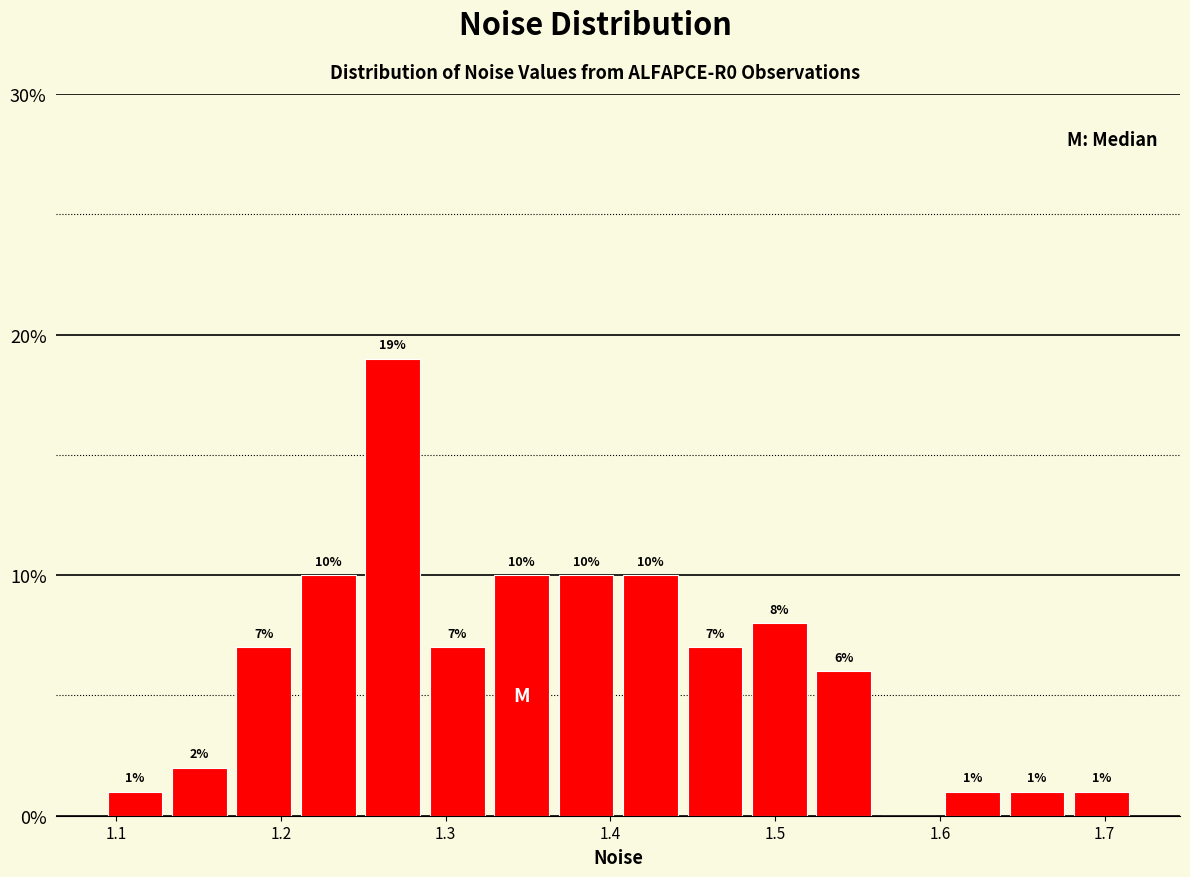

Read against the x-axis, roughly where is the centre of the tallest bar?

1.27